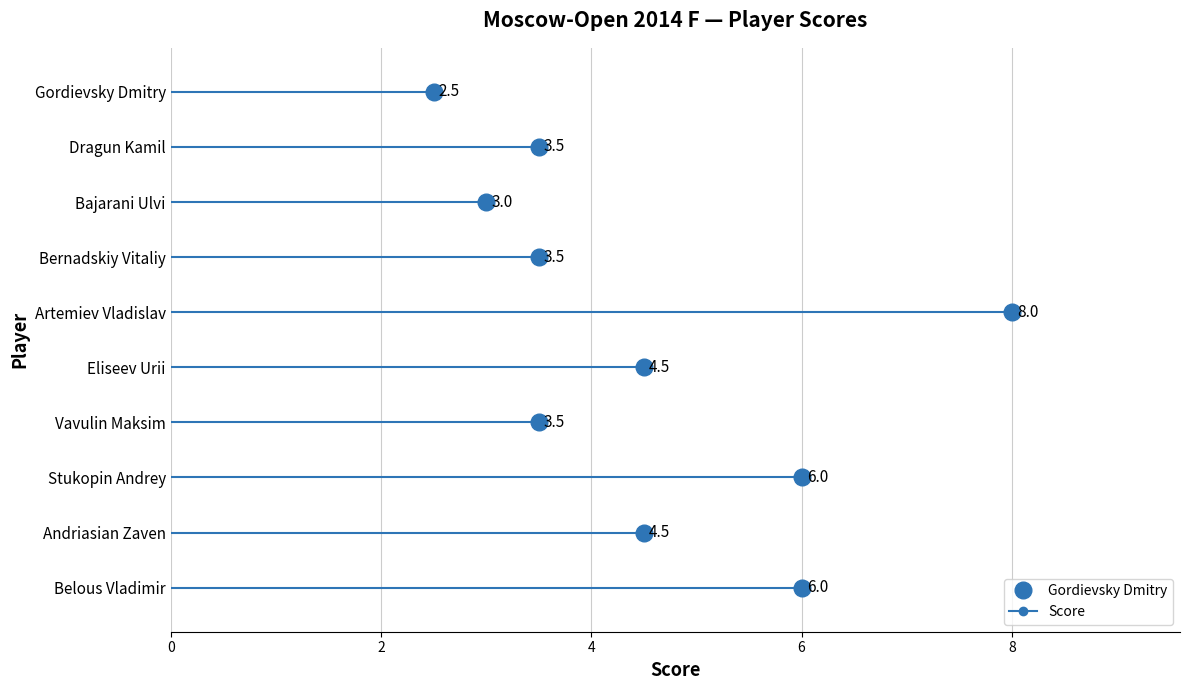

At which category does the chart reach its minimum across all series?

Gordievsky Dmitry